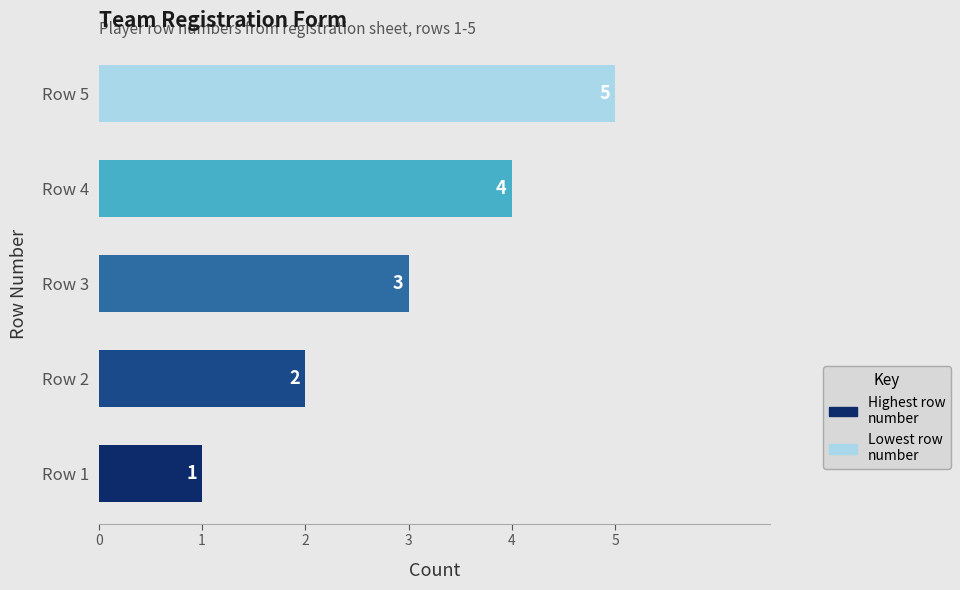

The chart shows a value of 4 at Row 4. True or false?

True